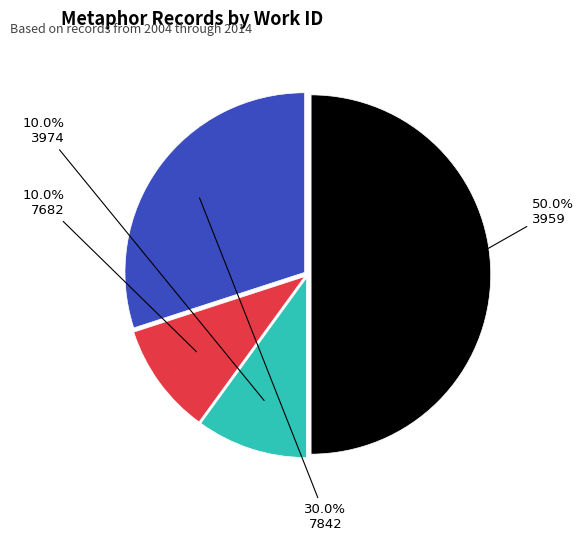

Is the sum of 7842 and 3959 greater than half?

Yes